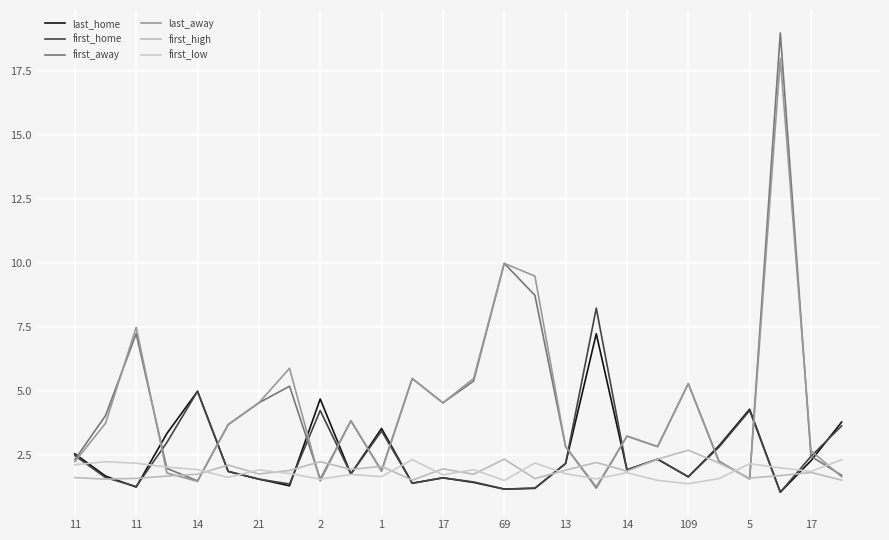

Does the chart have visible grid lines?

Yes